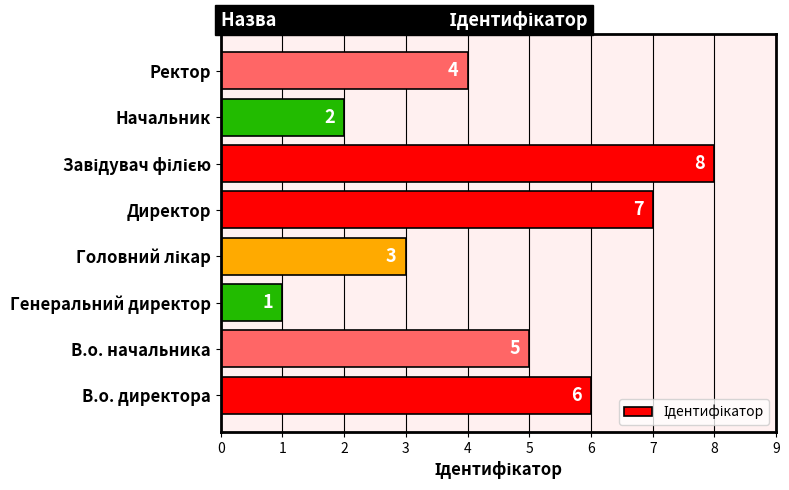

Reading bottom to top, transcribe all the data shown in this chart.

6	5	1	3	7	8	2	4